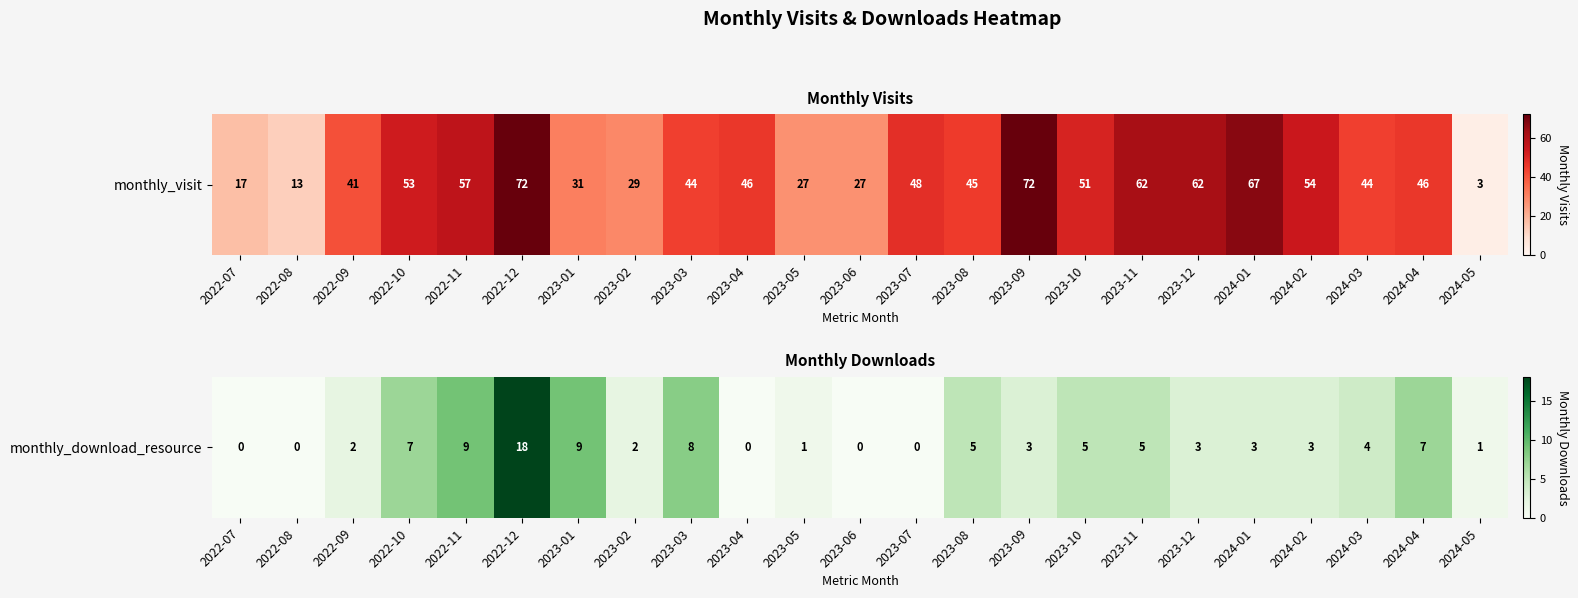

The chart shows a value of 1 at 2023-05. True or false?

True